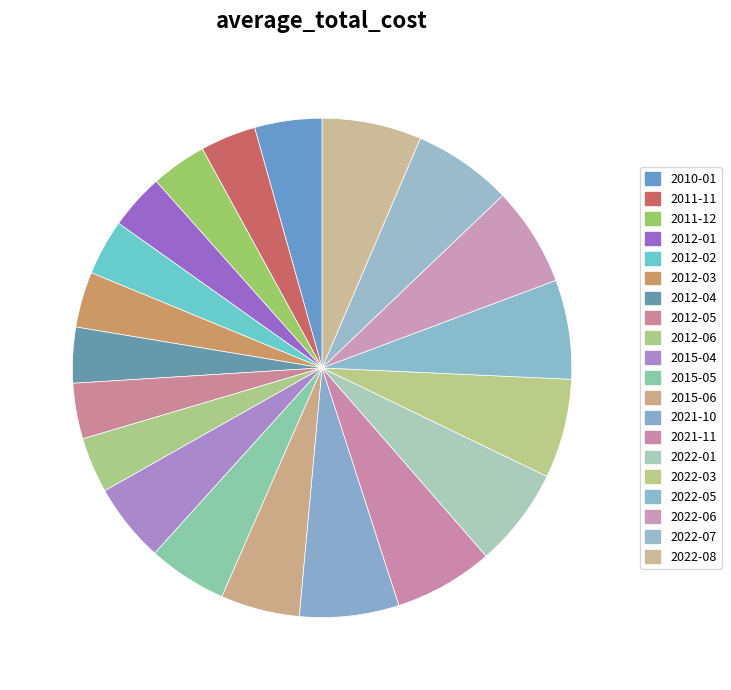

What percentage is the 2015-06 slice, to the nearest percent?

5%